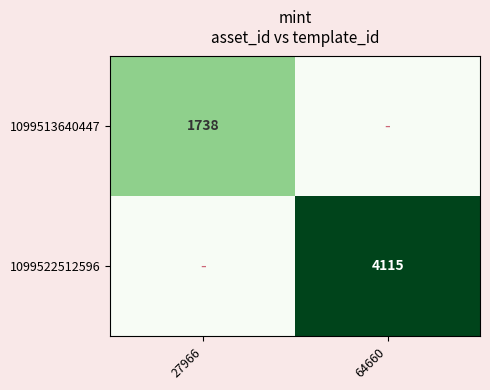

True or false: 1099522512596 has a value of 5596 at 64660.

False